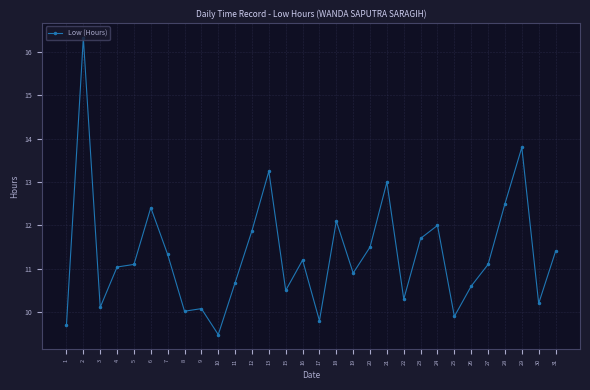

True or false: the data shows 10.0 at 8.

True